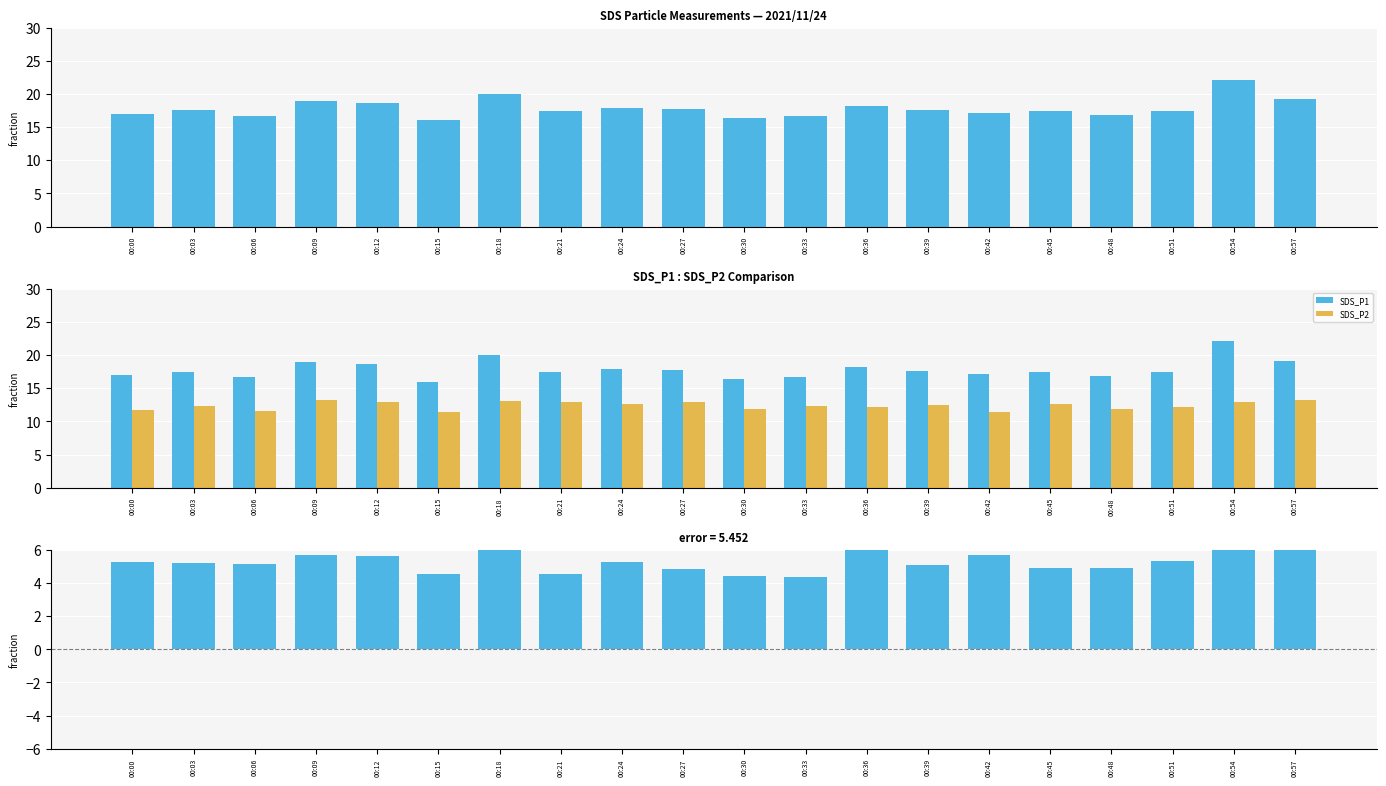

Rank the series by their maximum value, from highest to lowest.

SDS_P1, SDS_P2, SDS_P1 - SDS_P2